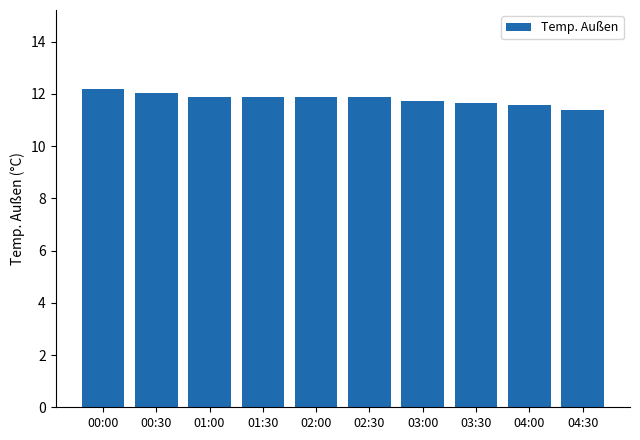

Between 00:30 and 03:30, which is larger?

00:30